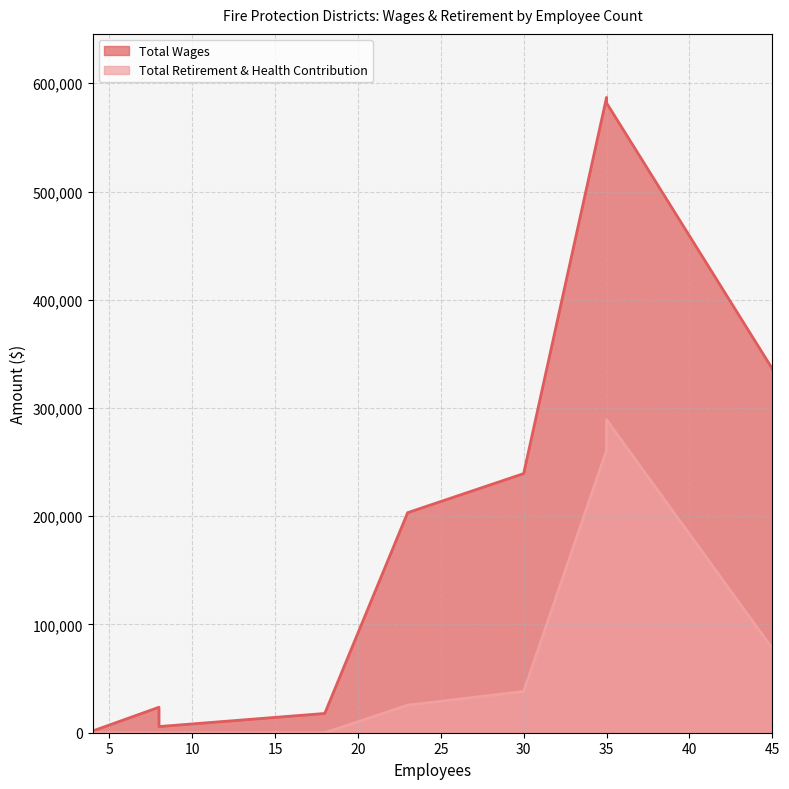

What is the approximate value of Total Wages at 30, to the nearest 50?

239400